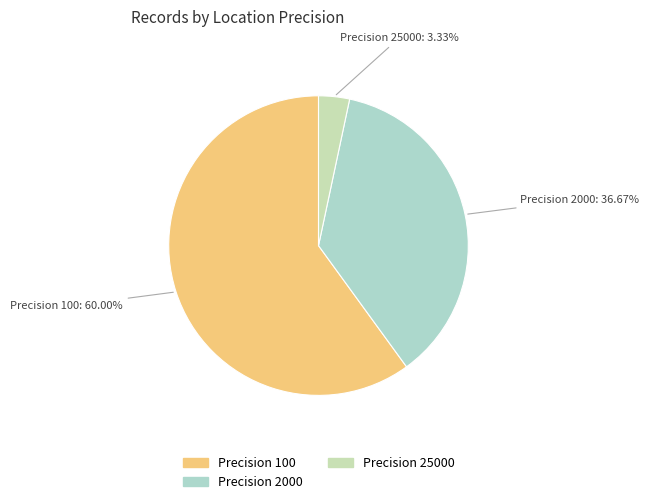

Rank the categories by value from lowest to highest.

Precision 25000, Precision 2000, Precision 100